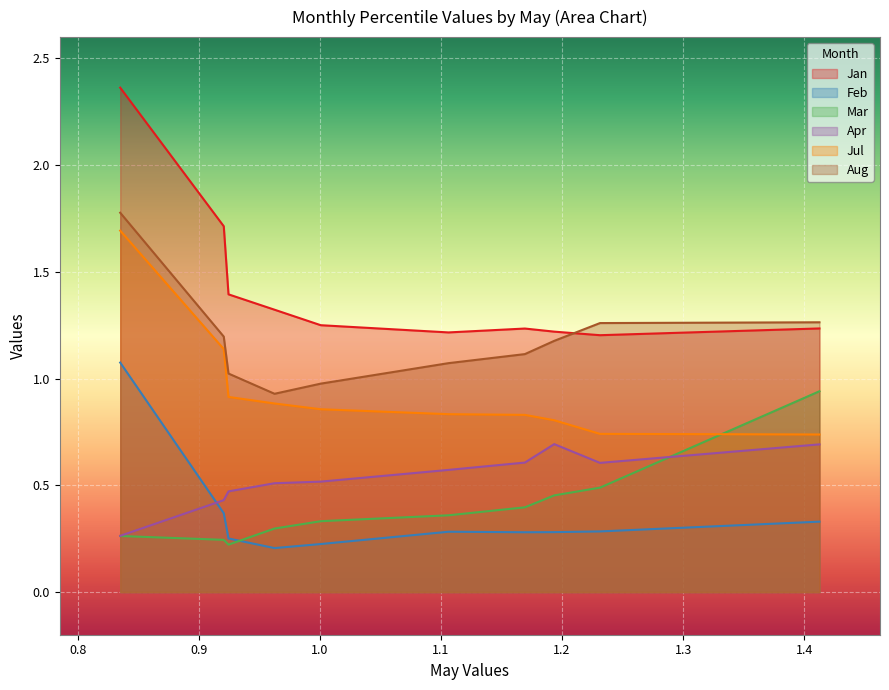

What is the difference between the Mar values at pct25 and pct35?

0.1